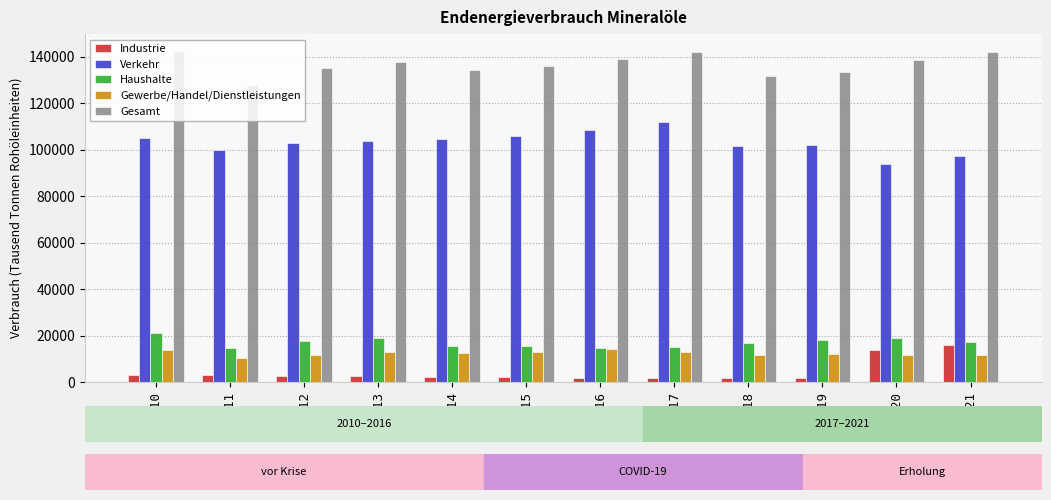

What is the greatest value displayed?

142641.1